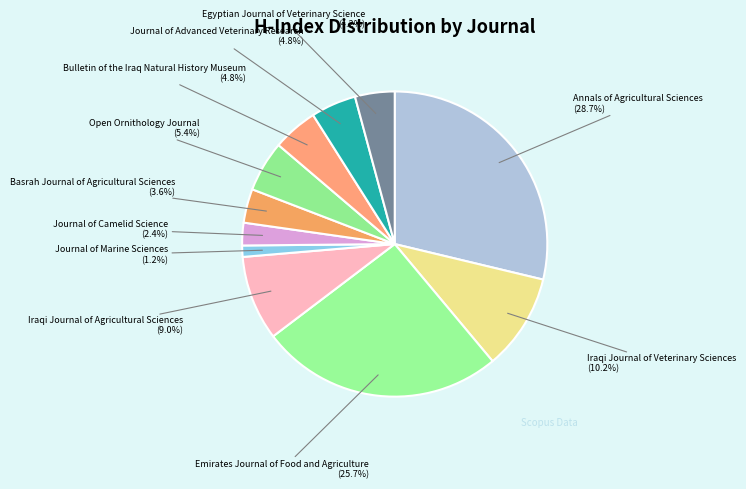

Is the sum of Journal of Advanced Veterinary Research and Egyptian Journal of Veterinary Science greater than half?

No